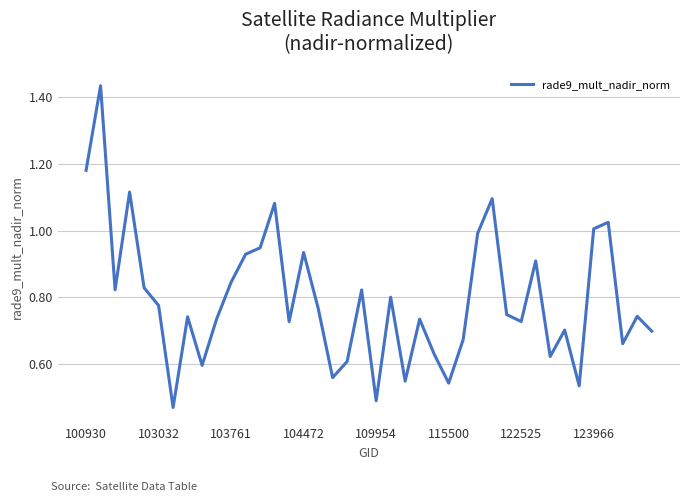

How many points are lower than both their immediate neighbors (excluding endpoints)?

12